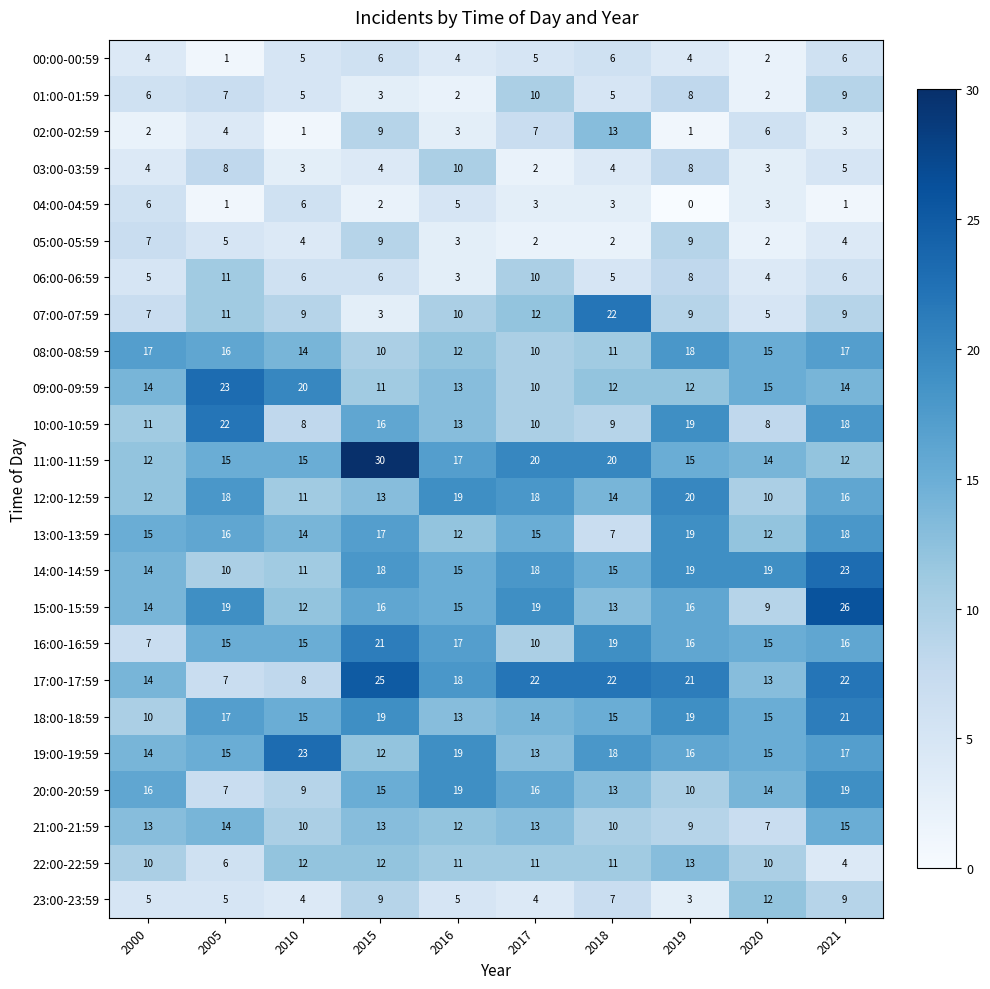

The 19:00-19:59 series shows 23 at 2010. True or false?

True